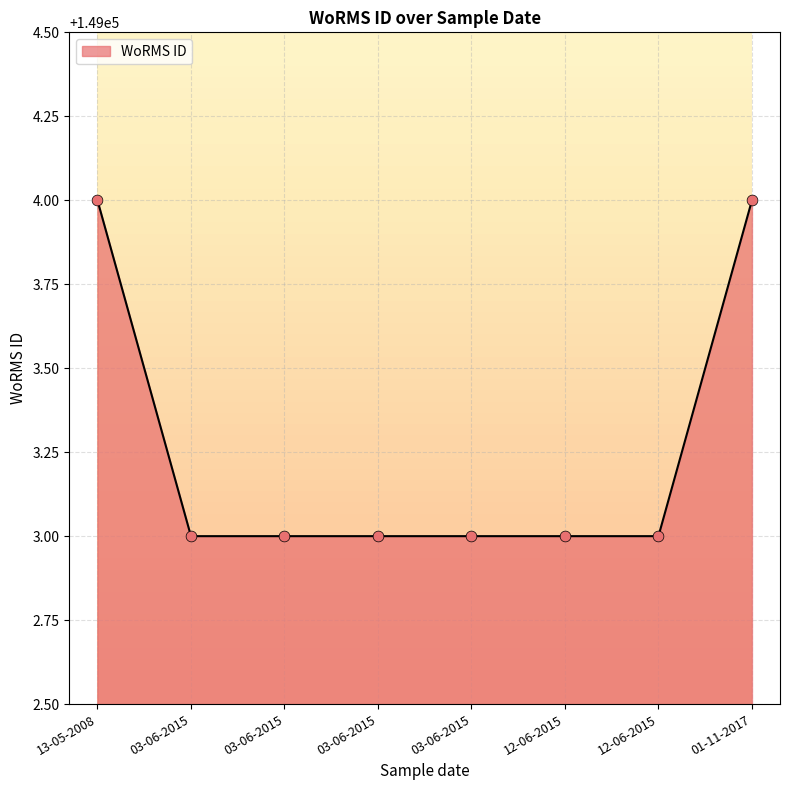

Between 13-05-2008 and 01-11-2017, which is larger?

13-05-2008